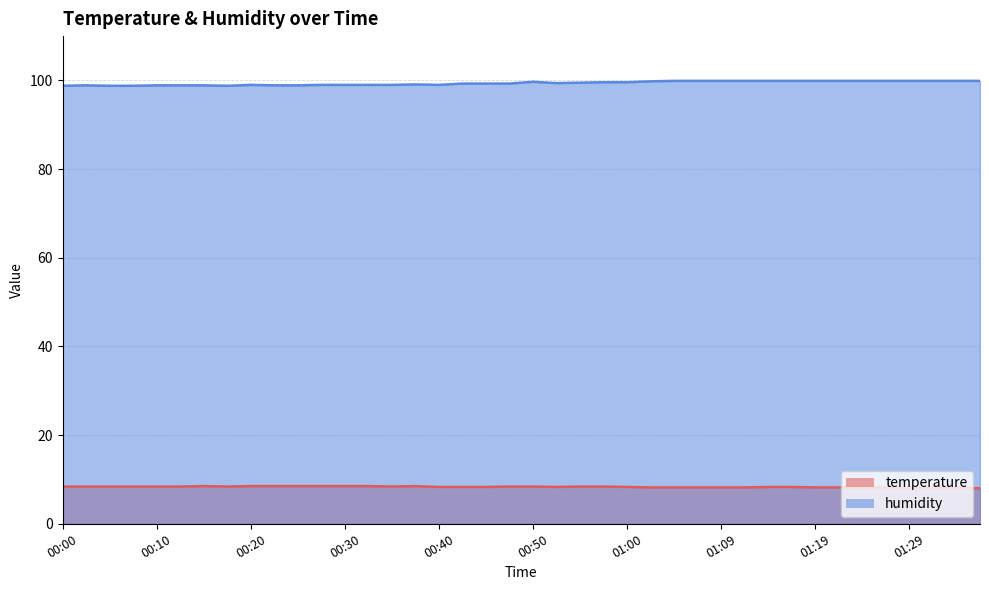

List the series in order of their overall mean, highest first.

humidity, temperature